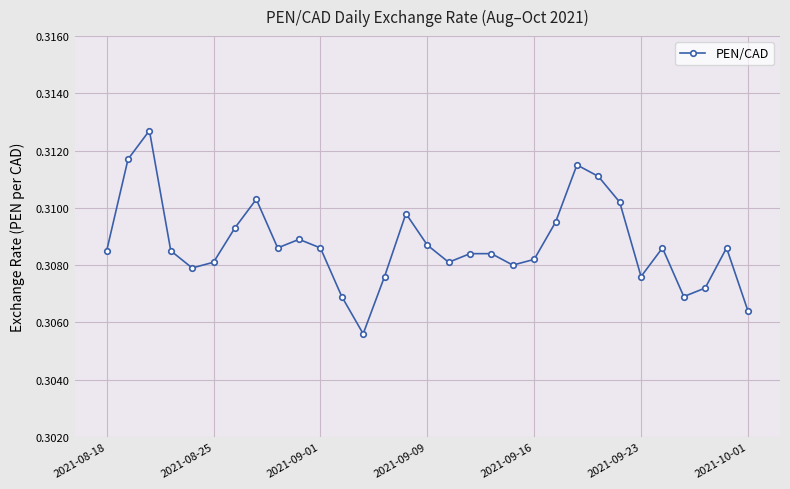

Count the values in the range 0 to 1.

31